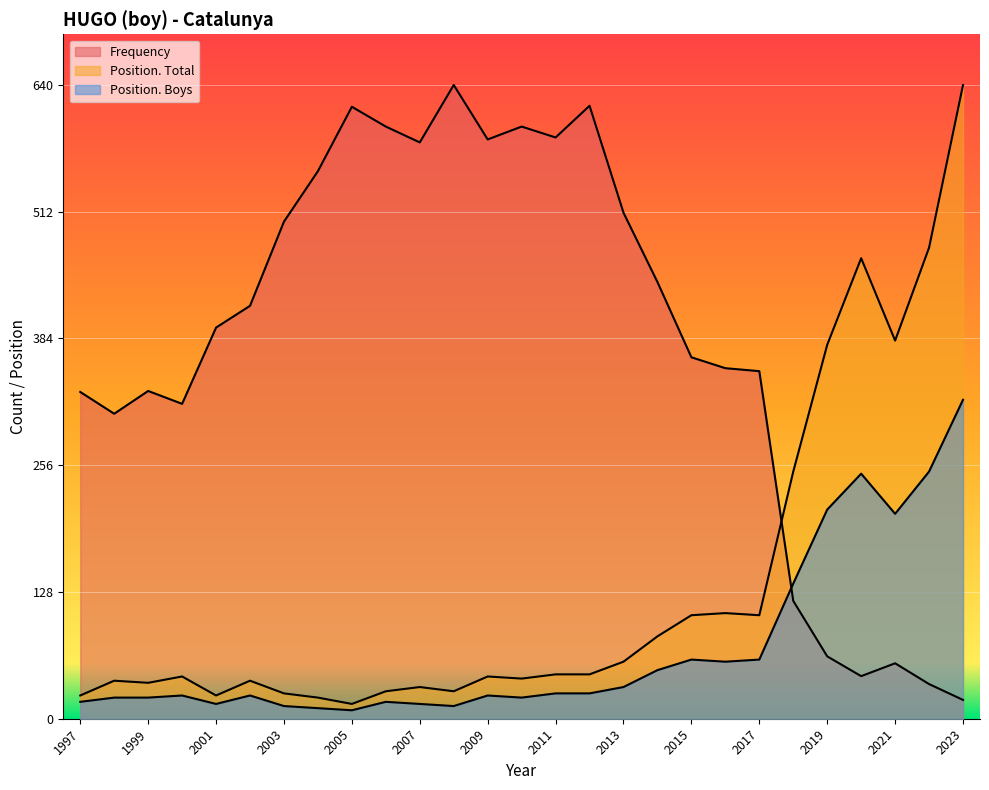

True or false: Frequency and Position. Total cross at least once.

True